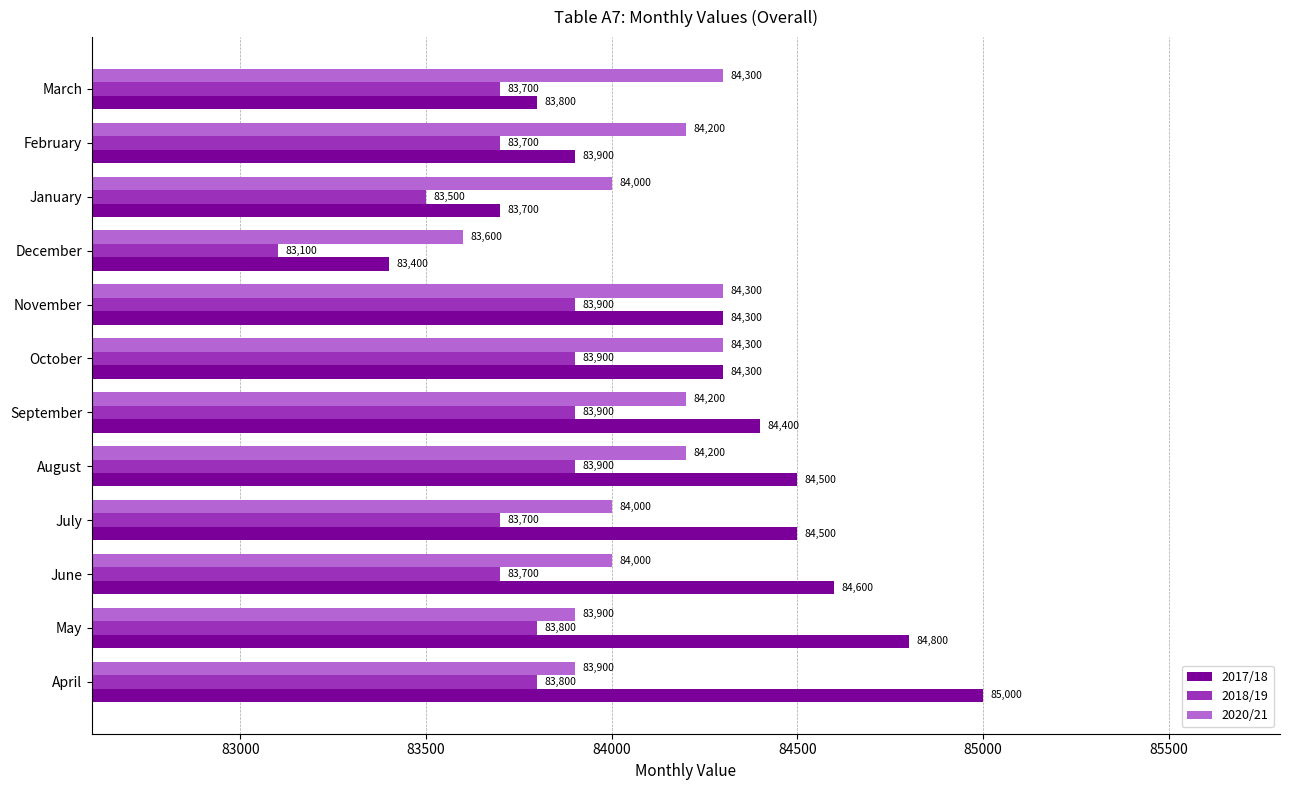

What is the difference between the maximum and minimum values in the 2017/18 series?

1600